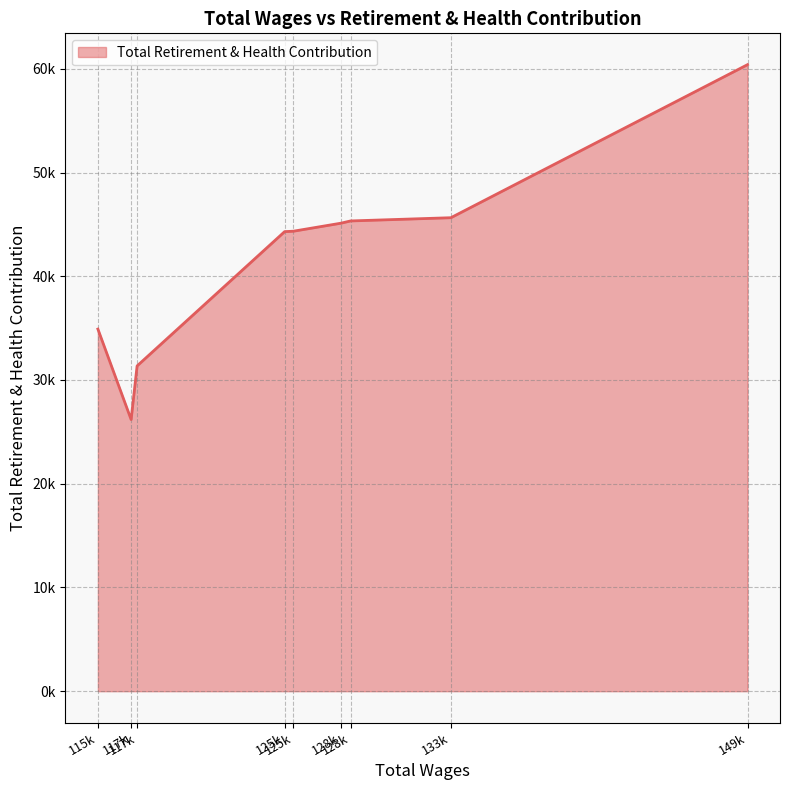

Reading left to right, extract all data points from this chart.

149002.0=60399	133891.0=45645	128781.0=45333	128290.0=45116	125870.0=44344	125424.0=44304	117908.0=31358	117603.0=26187	115910.0=34910